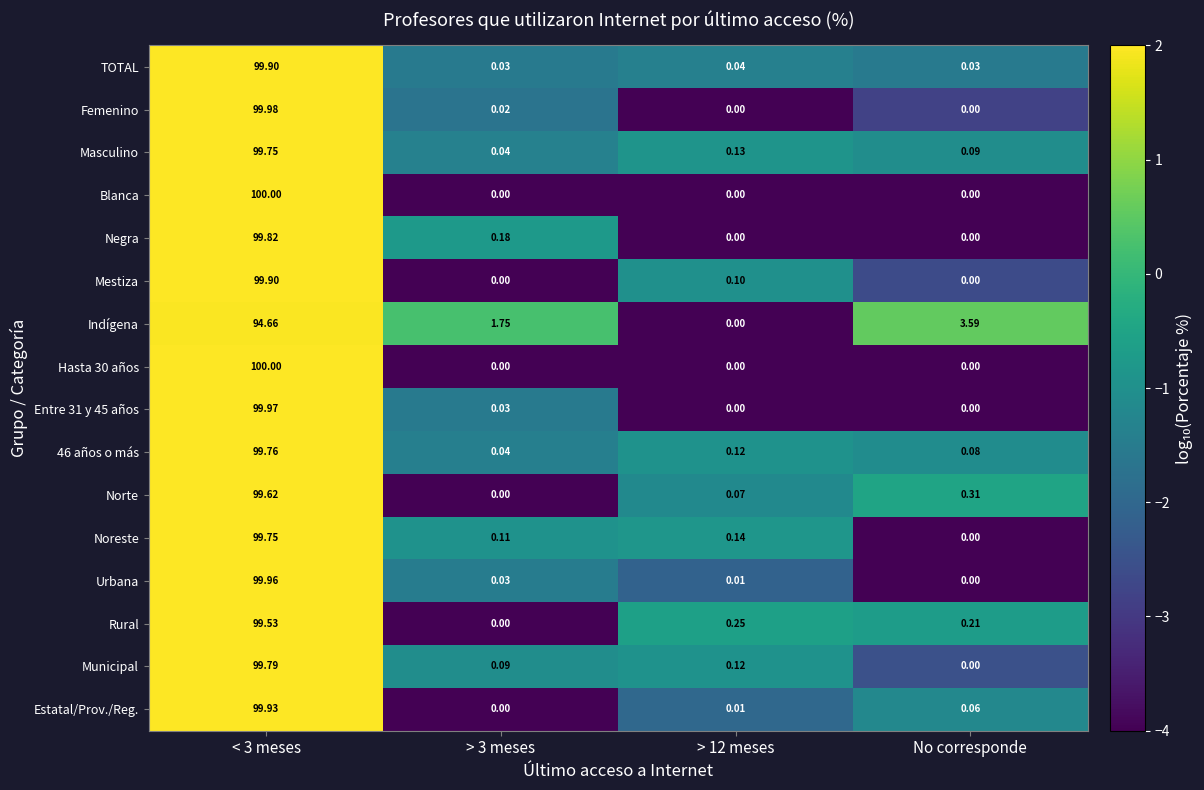

Which series has the largest total across all categories?

Masculino